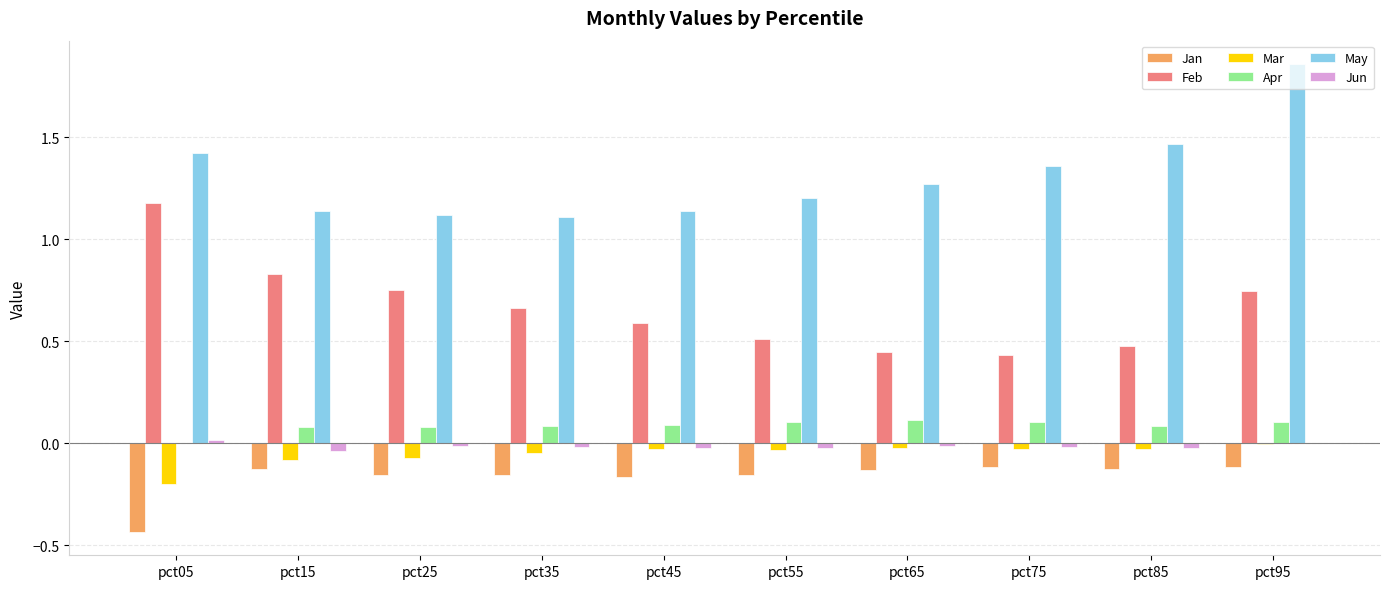

What is the total value across all series at pct25?

1.7